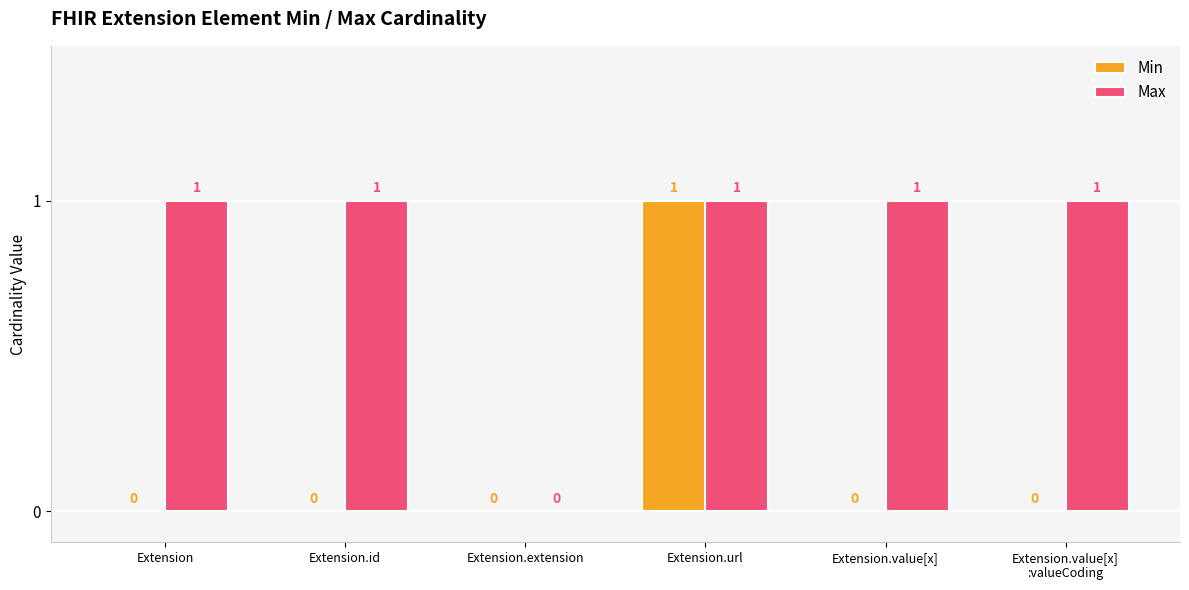

The value of Min at Extension is 0. True or false?

True